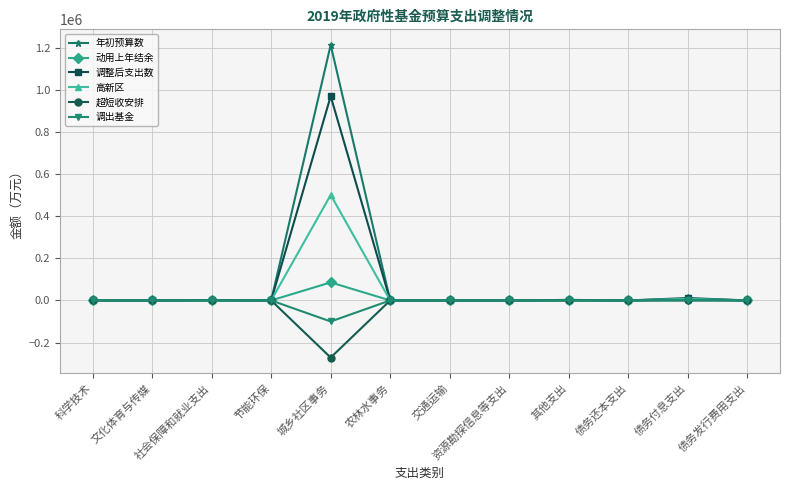

At which category is the sum across all series the highest?

城乡社区事务